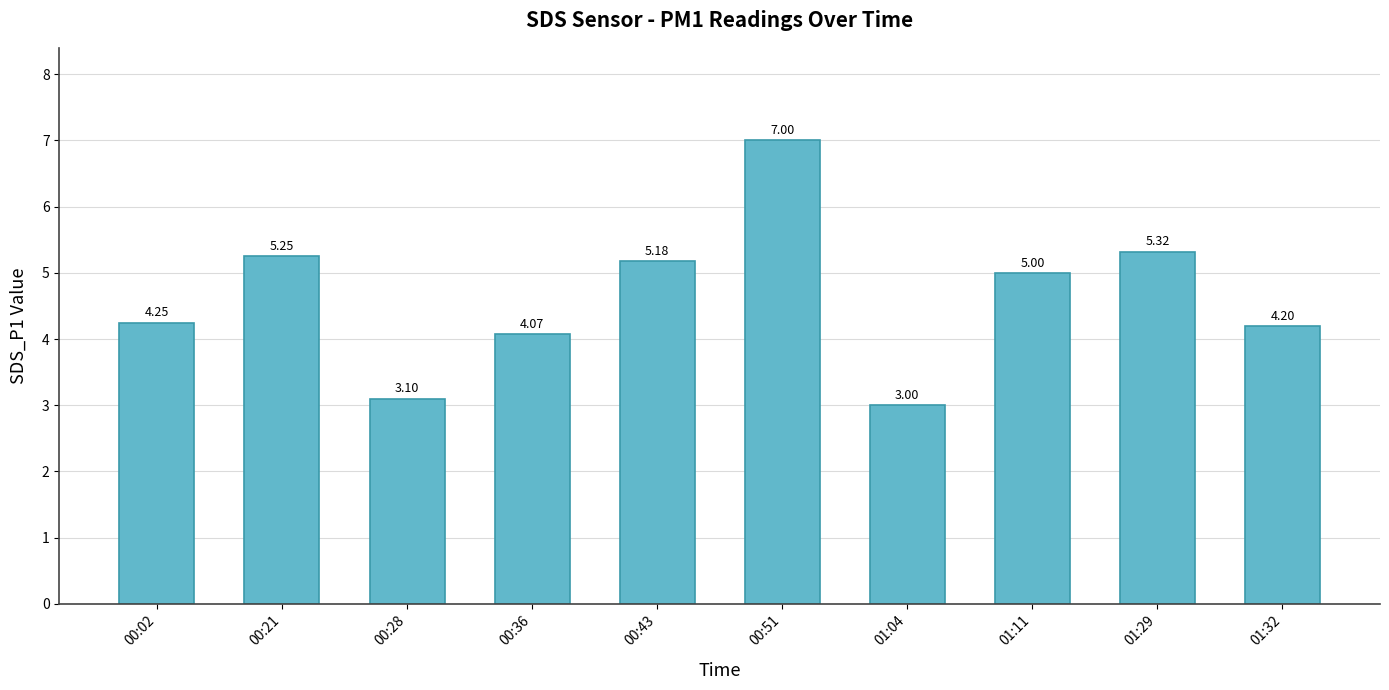

At which label does the data first exceed 5?

00:21